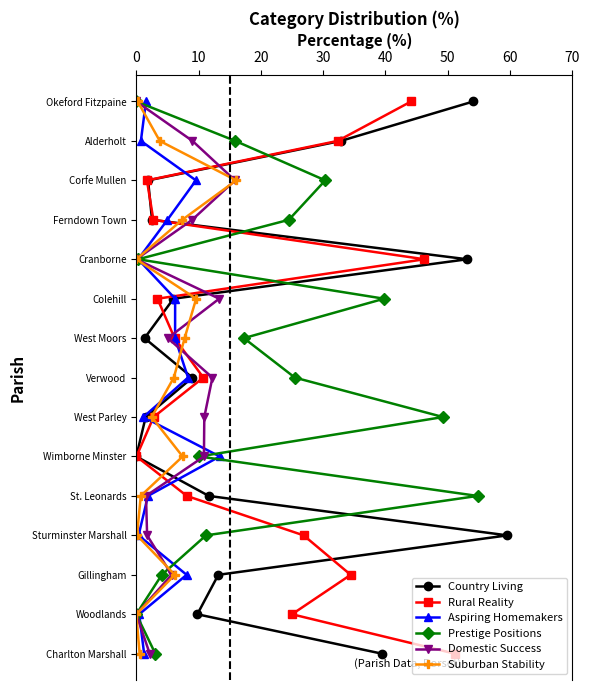

True or false: Domestic Success has a value of -21 at 11.

False